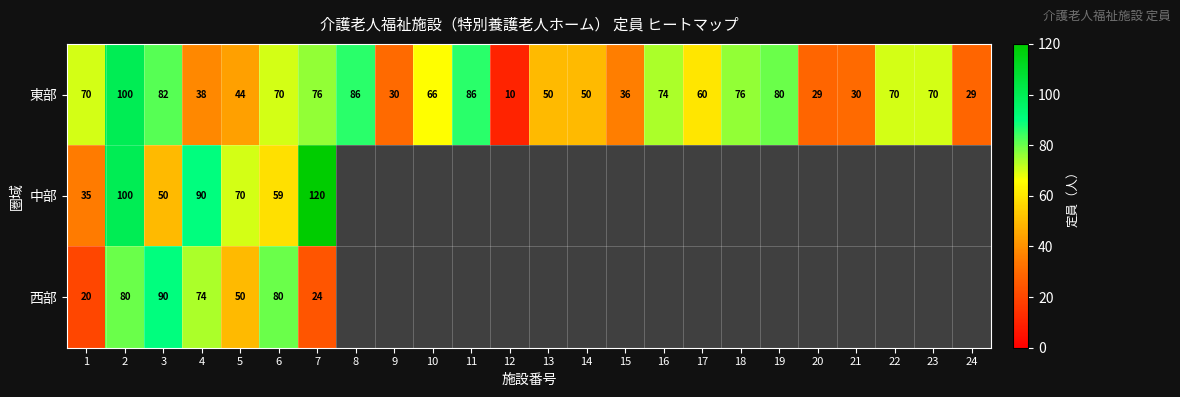

Is it true that 東部 equals 50 at 13?

True